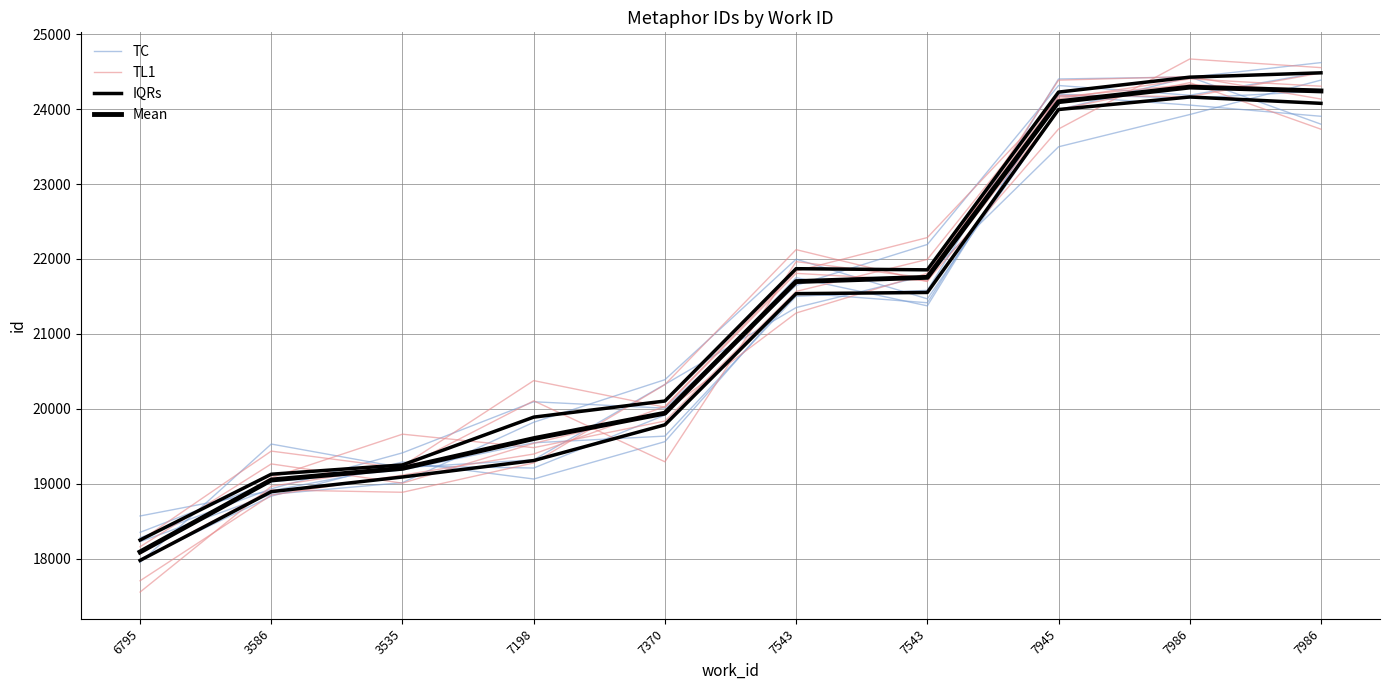

What is the label of the 10th point from the left?

7986